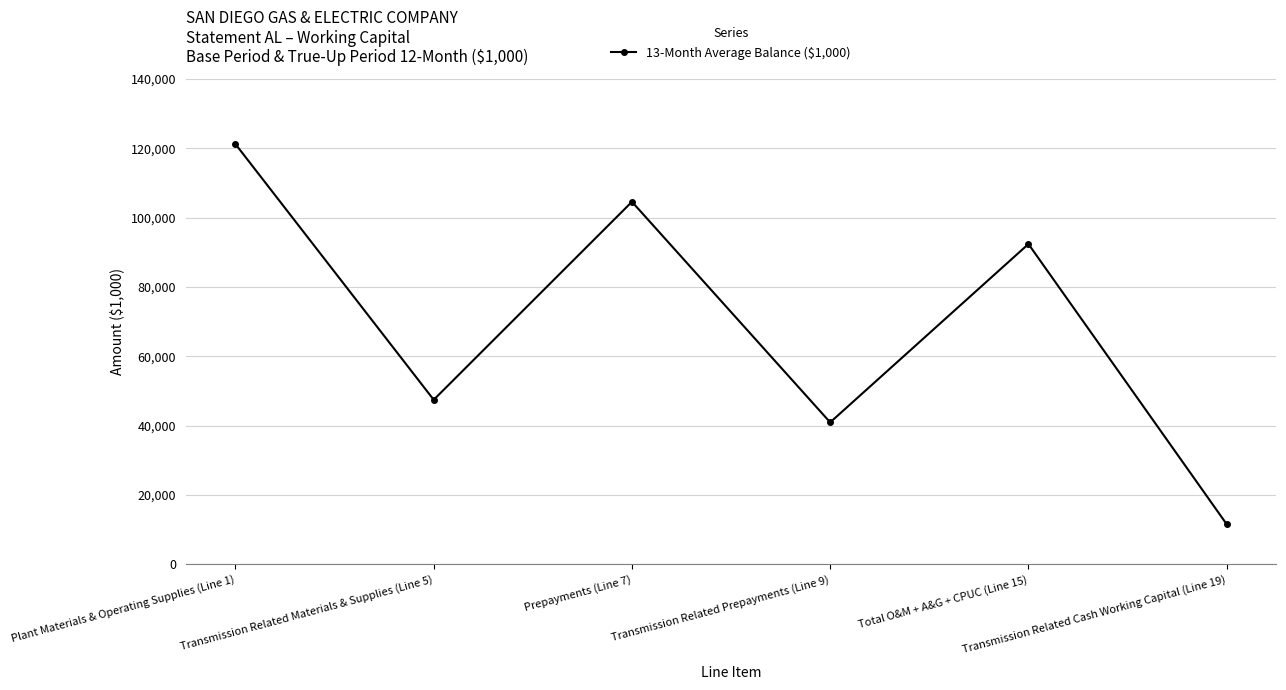

What is the label of the 3rd point from the left?

Prepayments (Line 7)